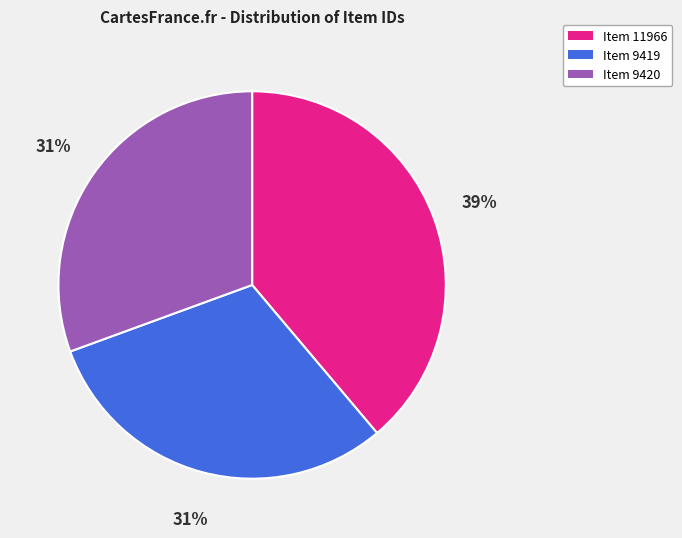

To the nearest percent, what percentage of the pie is Item 9419?

31%